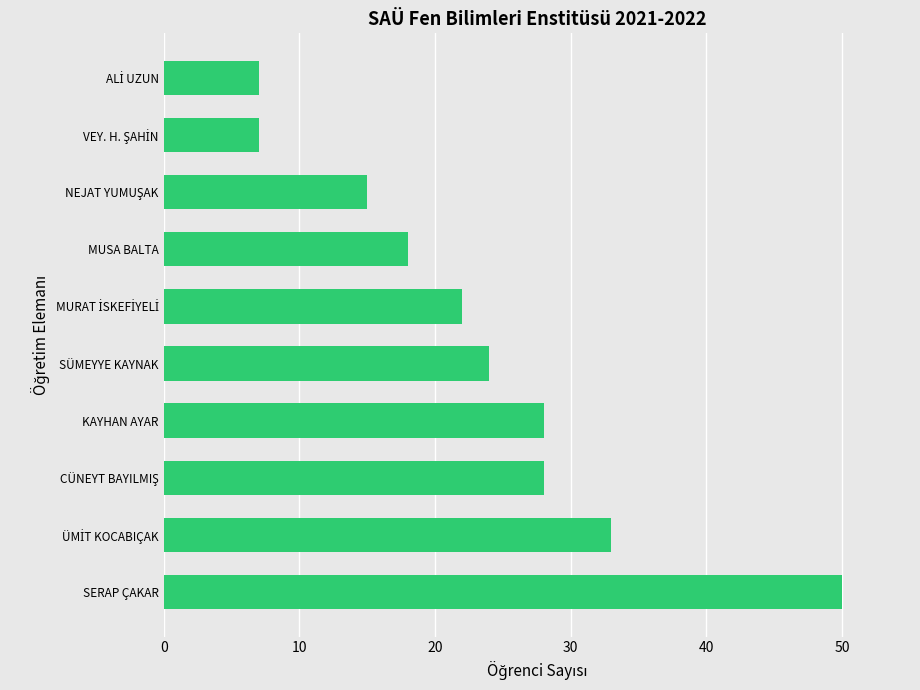

Is it true that the value at SÜMEYYE KAYNAK is 24?

True